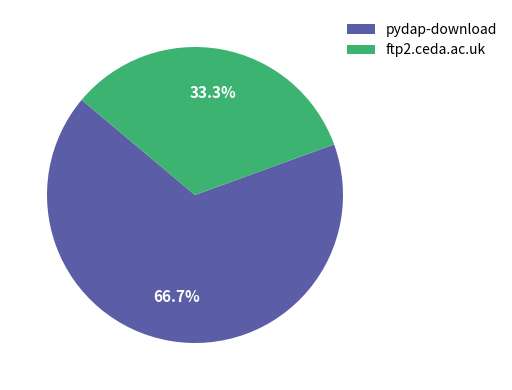

To the nearest percent, what is the combined percentage of ftp2.ceda.ac.uk and pydap-download?

100%